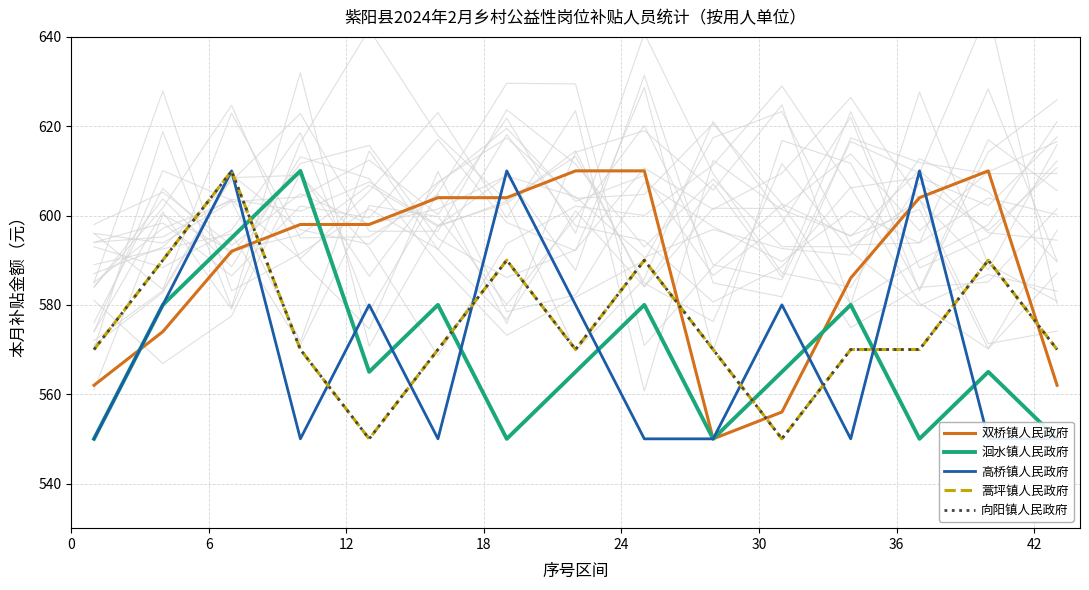

Reading left to right, extract all data points from this chart.

双桥镇人民政府: 562.0	574.0	592.0	598.0	598.0	604.0	604.0	610.0	610.0	550.0	556.0	586.0	604.0	610.0	562.0
洄水镇人民政府: 550.0	580.0	595.0	610.0	565.0	580.0	550.0	565.0	580.0	550.0	565.0	580.0	550.0	565.0	550.0
高桥镇人民政府: 550.0	580.0	610.0	550.0	580.0	550.0	610.0	580.0	550.0	550.0	580.0	550.0	610.0	550.0	550.0
蒿坪镇人民政府: 570.0	590.0	610.0	570.0	550.0	570.0	590.0	570.0	590.0	570.0	550.0	570.0	570.0	590.0	570.0
向阳镇人民政府: 570.0	590.0	610.0	570.0	550.0	570.0	590.0	570.0	590.0	570.0	550.0	570.0	570.0	590.0	570.0